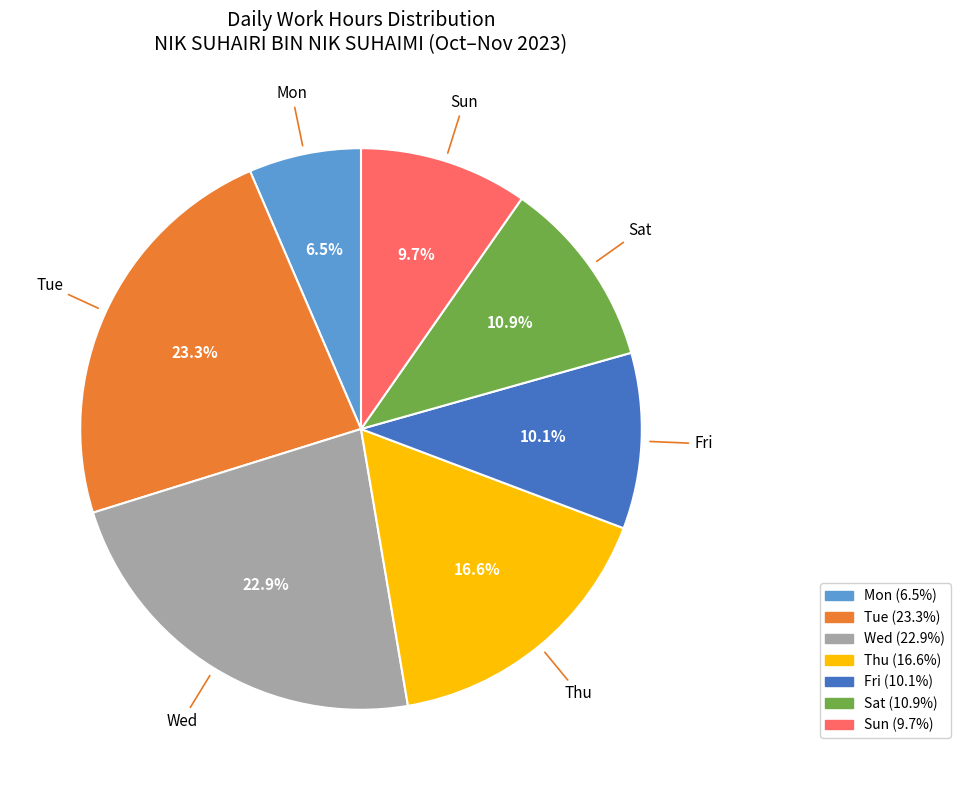

Is there a majority slice in this chart?

No